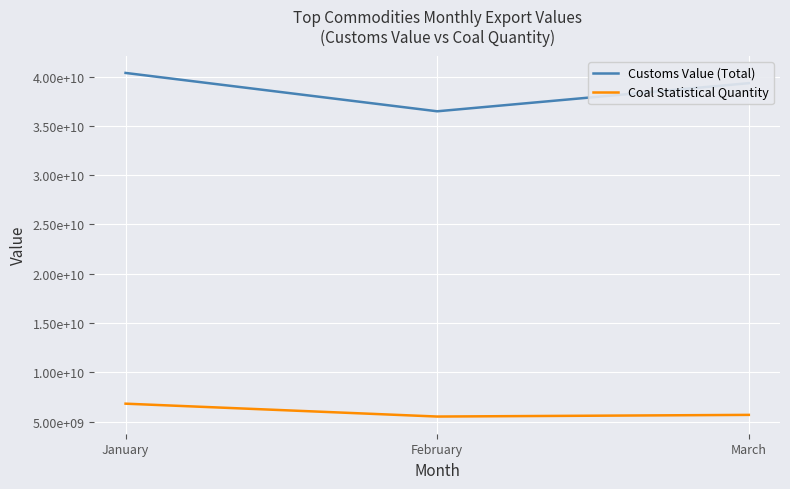

List the series in order of their overall mean, lowest first.

Coal Statistical Quantity, Customs Value (Total)